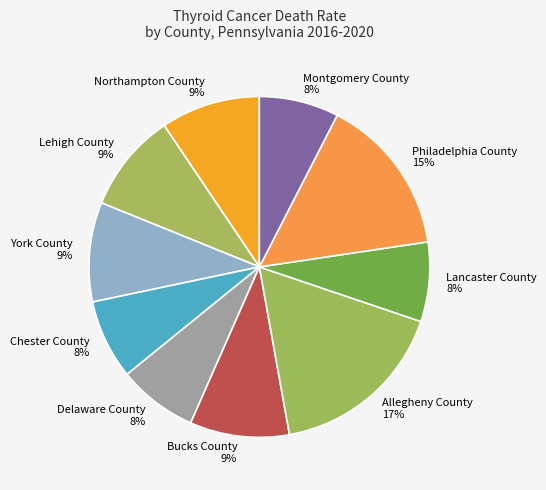

The Lancaster County slice represents 8% of the pie. True or false?

True